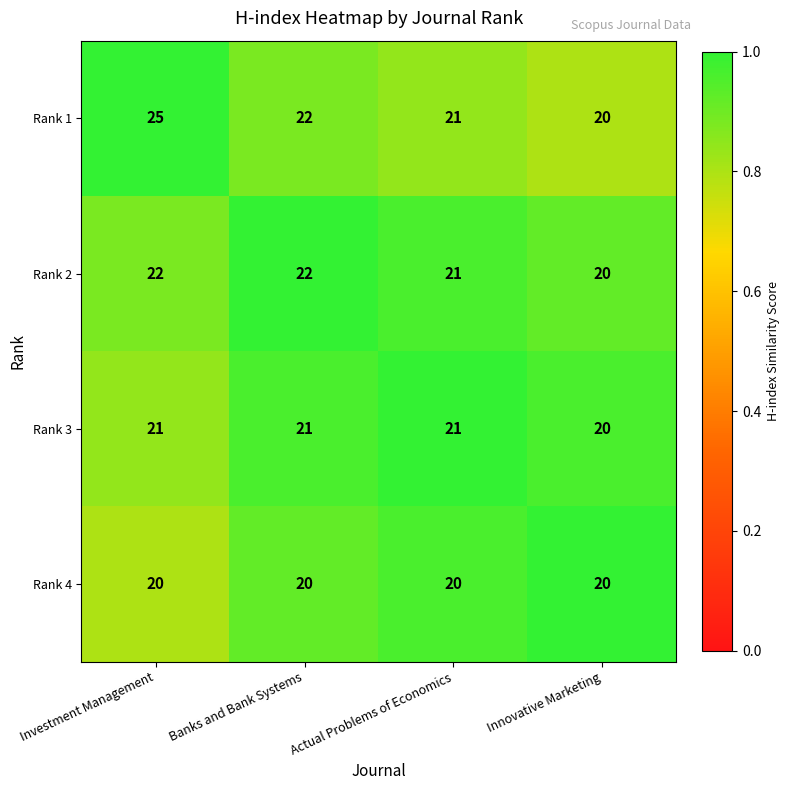

The Rank 4 series shows 20 at Banks and Bank Systems. True or false?

True